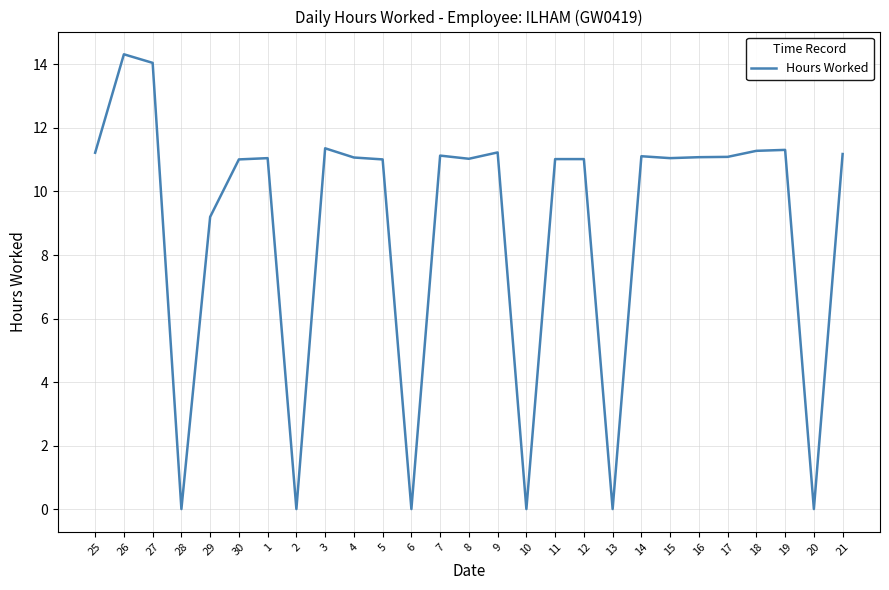

Is it true that the value at 11 is 11.0?

True